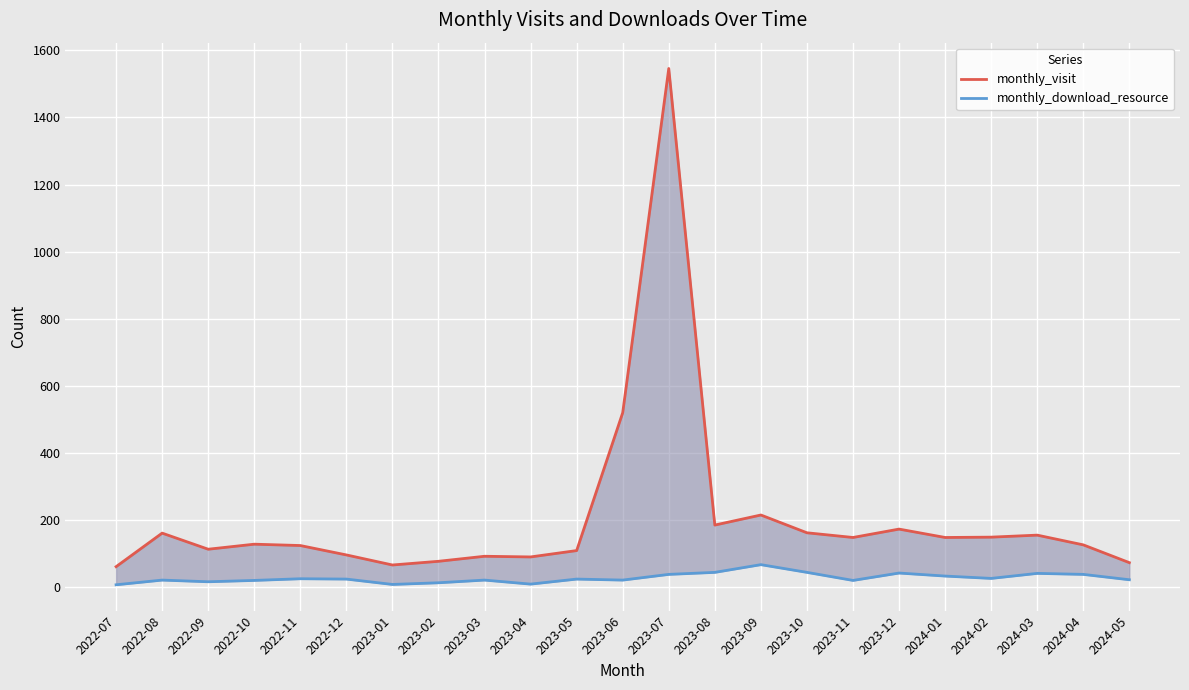

What is the sum of the monthly_visit values at 2024-01 and 2023-10?

310